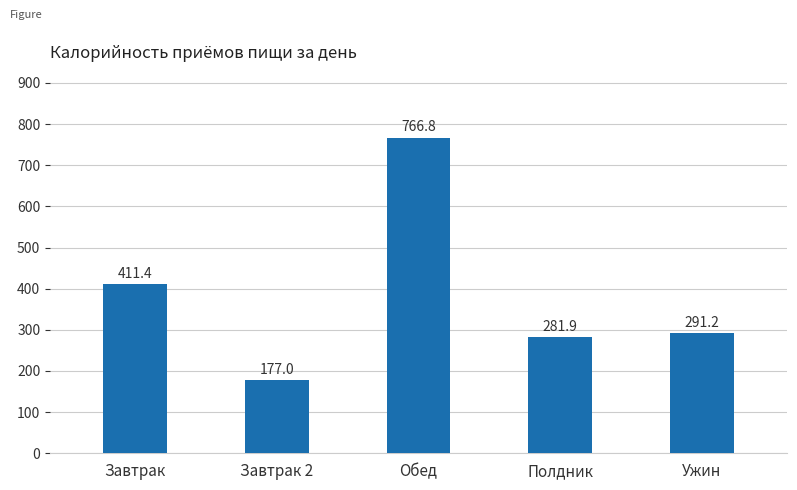

What is the value of the 2nd bar from the left?

177.0